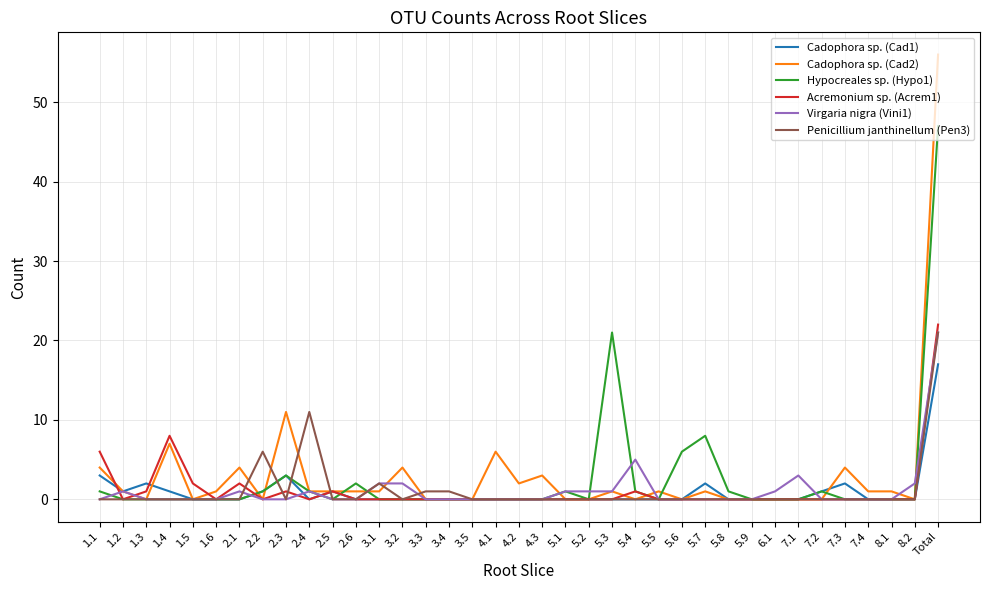

At which category is the sum across all series the highest?

Total